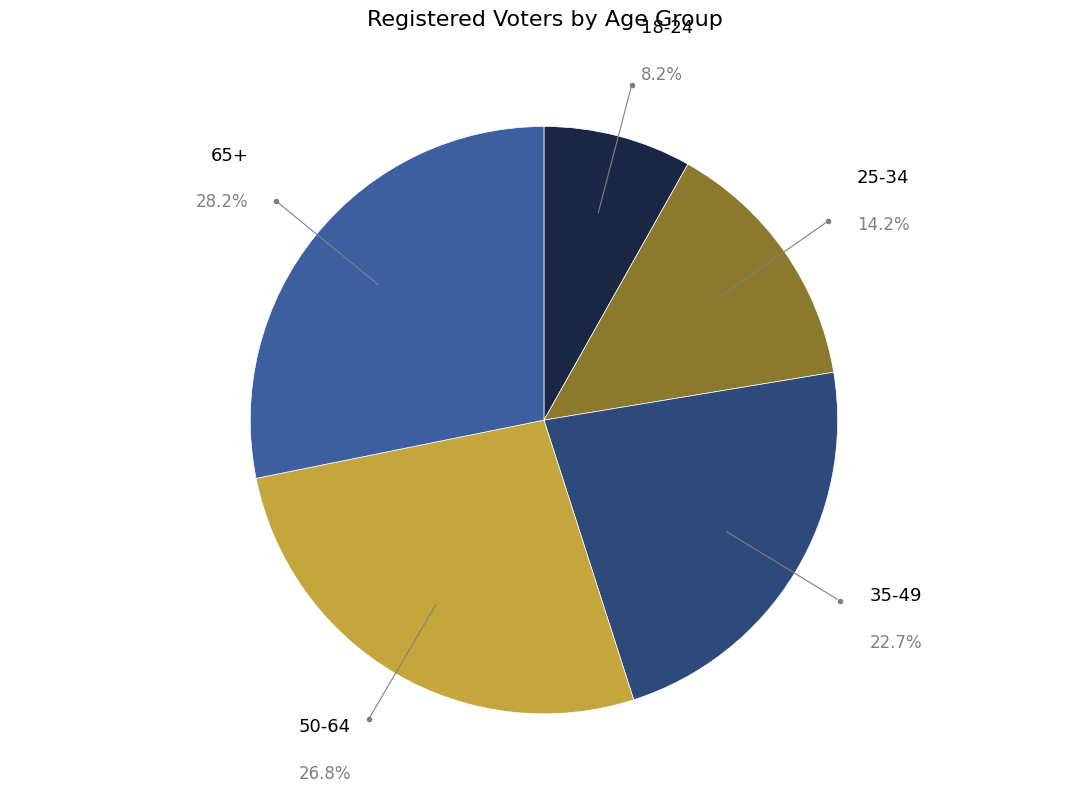

To the nearest percent, what is the difference between the largest and smallest slice percentages?

20%